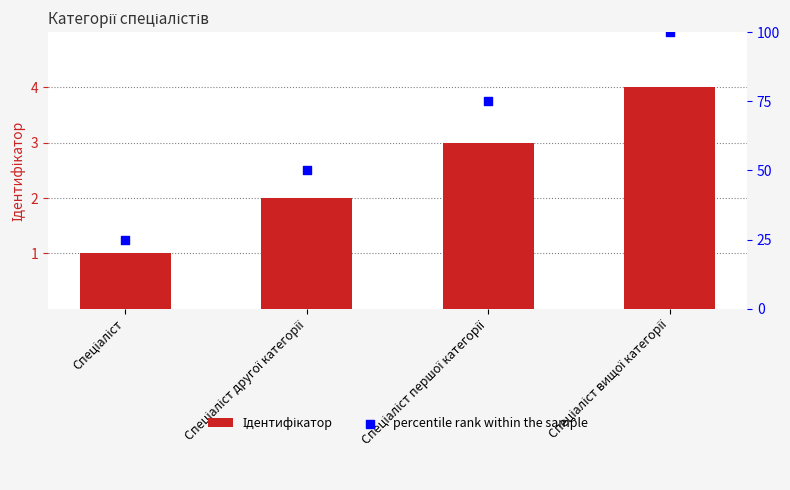

What are all the series names shown in the legend?

Ідентифікатор, percentile rank within the sample